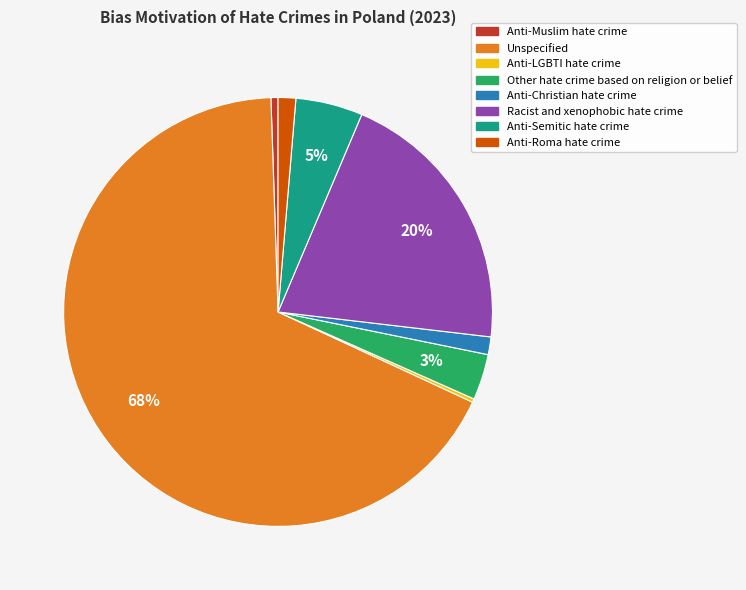

What is the largest slice in the pie chart?

Unspecified